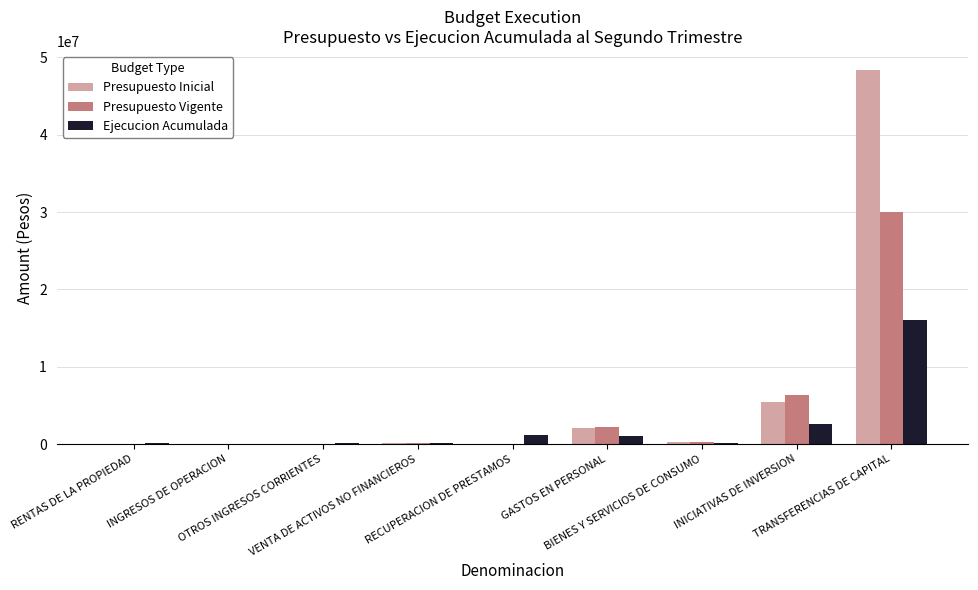

How many groups of bars are there?

9